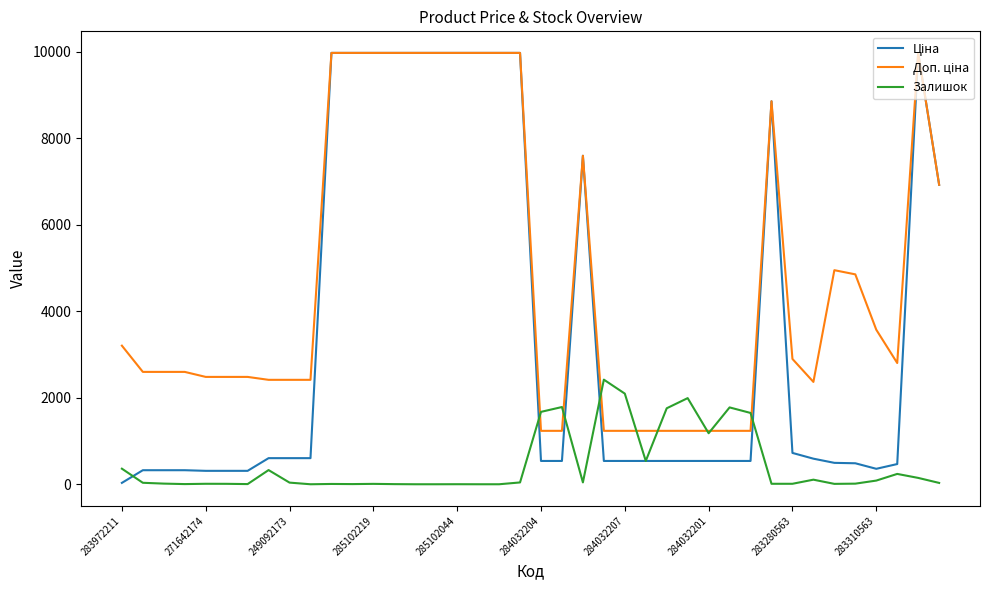

What is the greatest value displayed?

9975.0